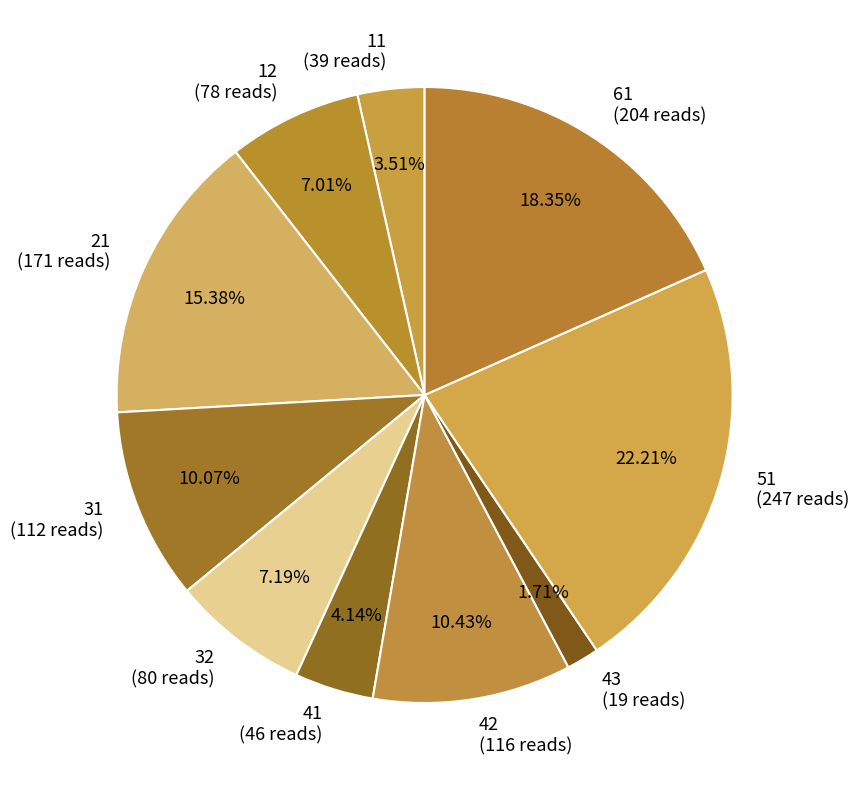

What is the ratio of the value at 42 to the value at 21?

0.7